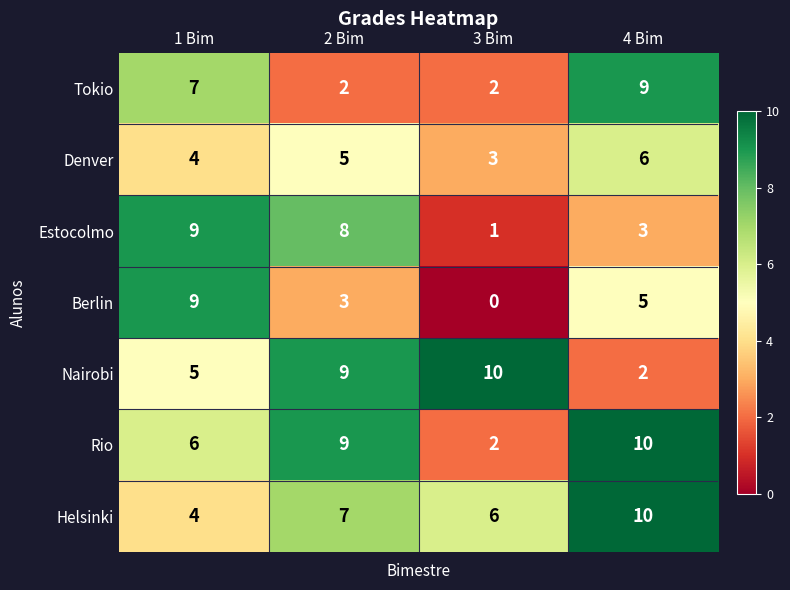

At how many categories does at least one series exceed 1?

4